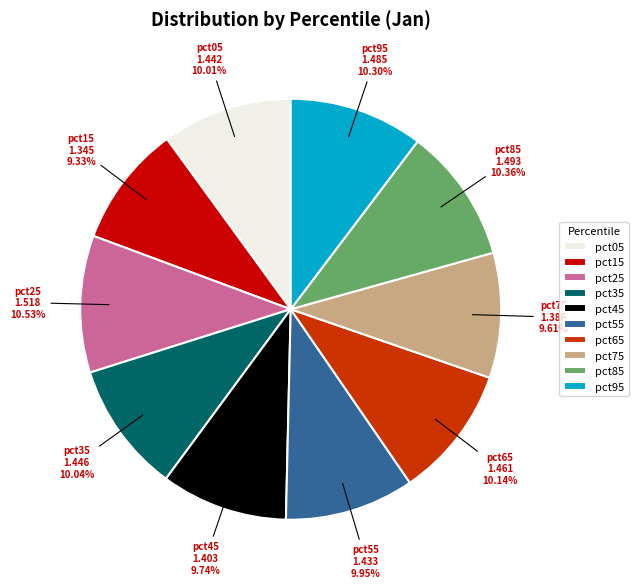

Is pct85 the majority of the pie?

No